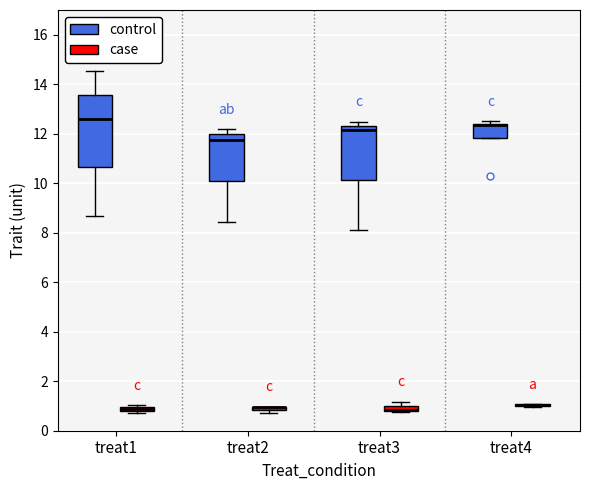

Which box is the tallest, from its lower edge to its upper edge?

treat1 (control)